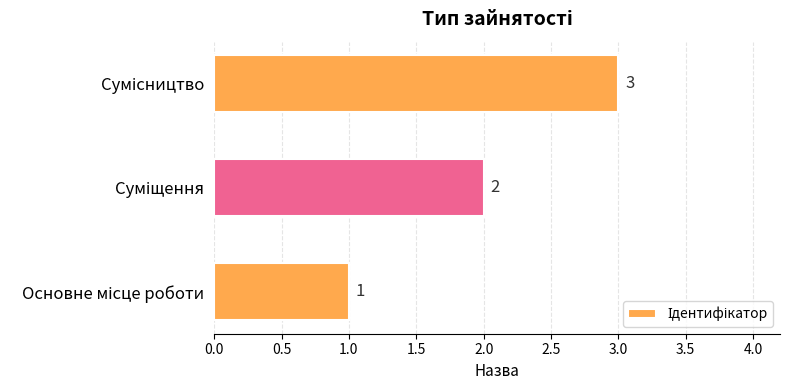

How many values are between 1 and 3?

3